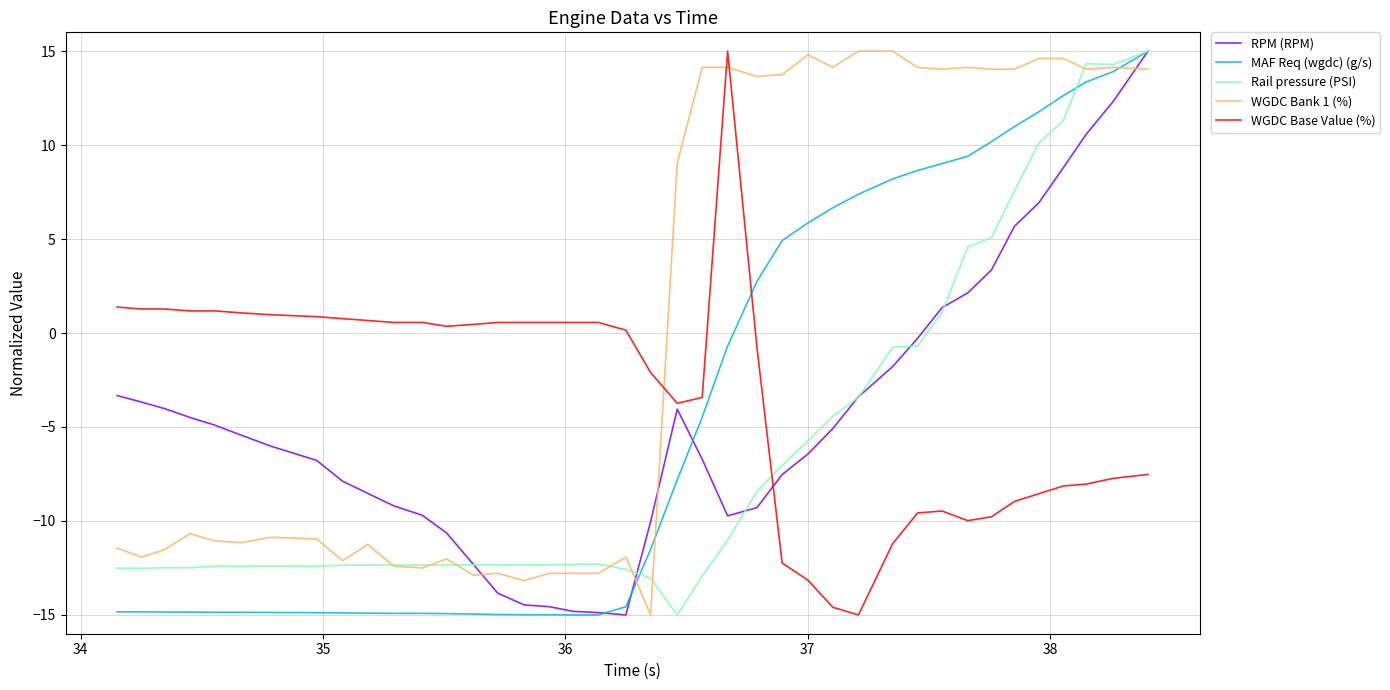

What is the maximum value for MAF Req (wgdc) (g/s)?

15.0